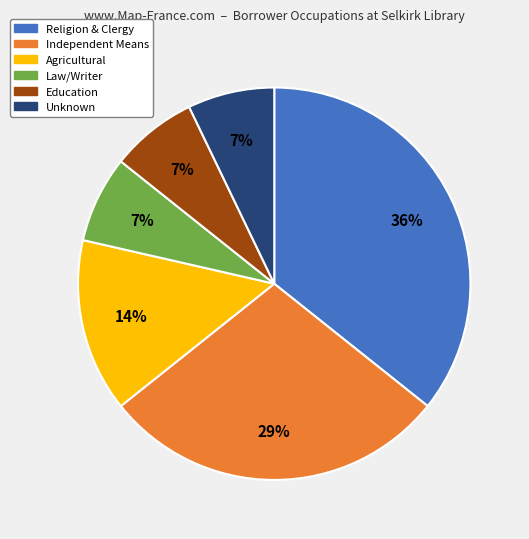

Does any single category account for the majority?

No